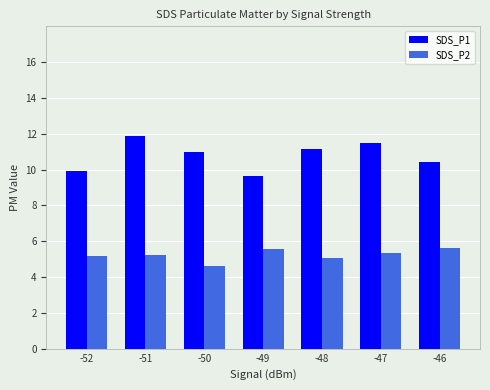

The value of SDS_P1 at -52 is 4.2. True or false?

False